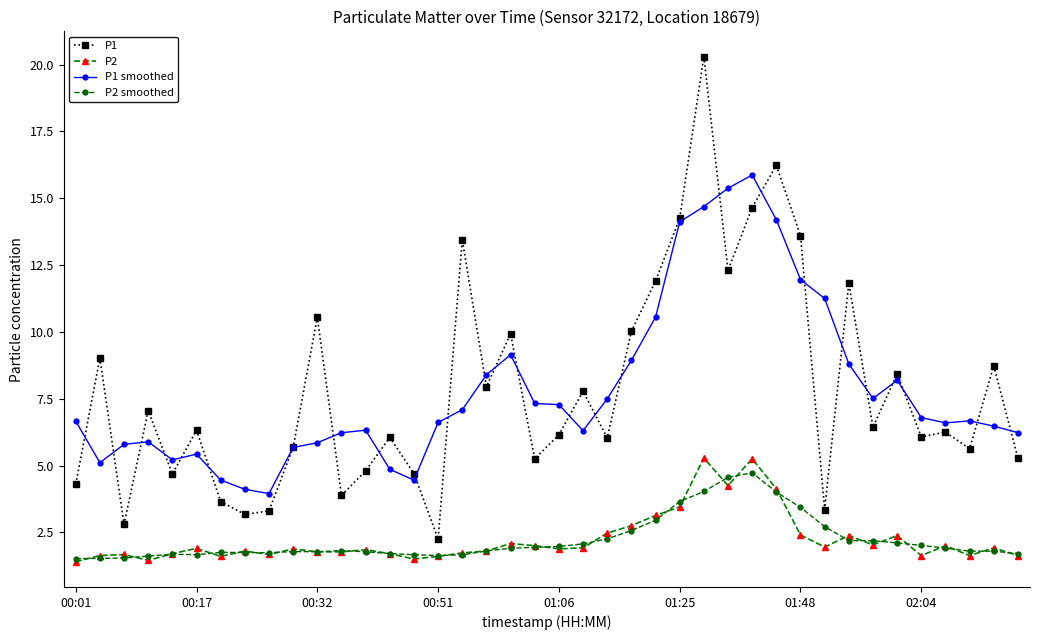

What is the maximum value shown in the chart?

20.3